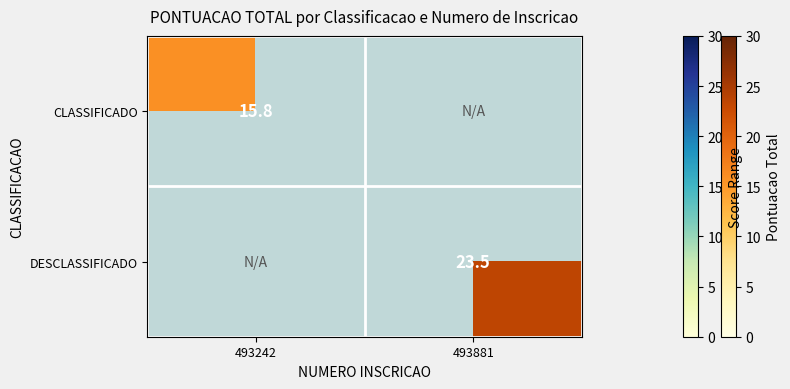

The CLASSIFICADO series shows 15.8 at 493242. True or false?

True